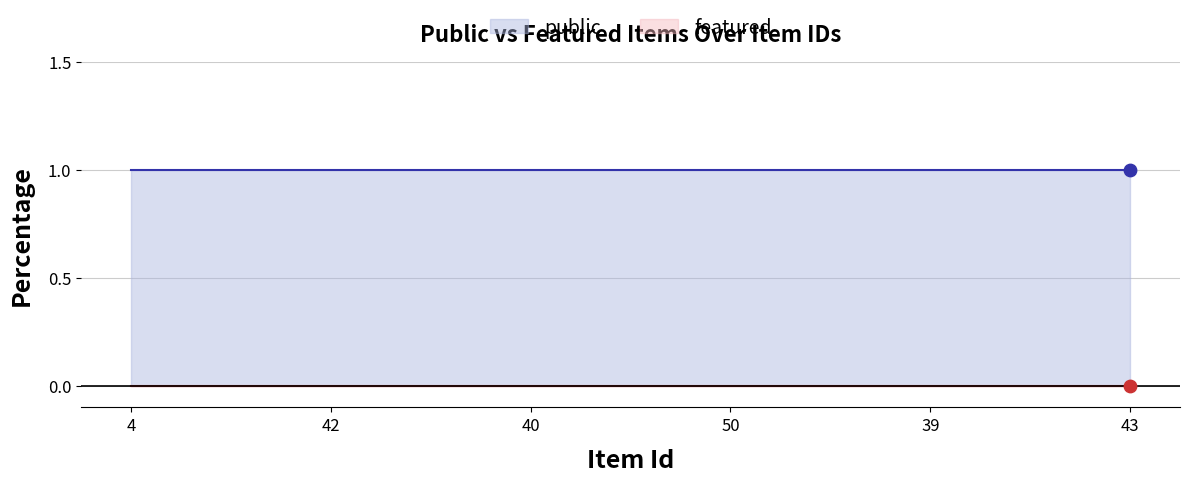

What is the total value across all series at 43?

1